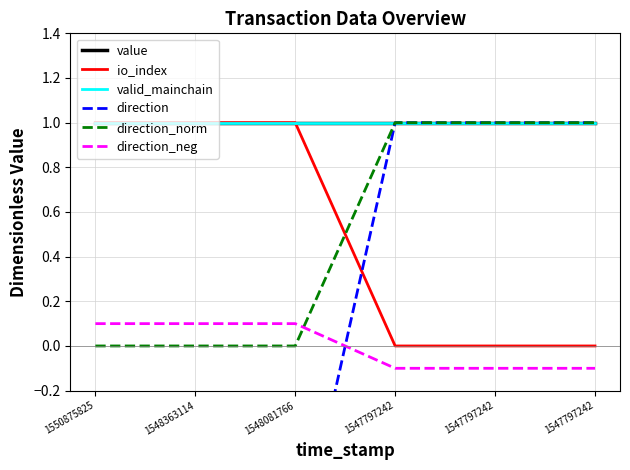

What is the difference between the maximum and second lowest values in the direction_norm series?

1.0